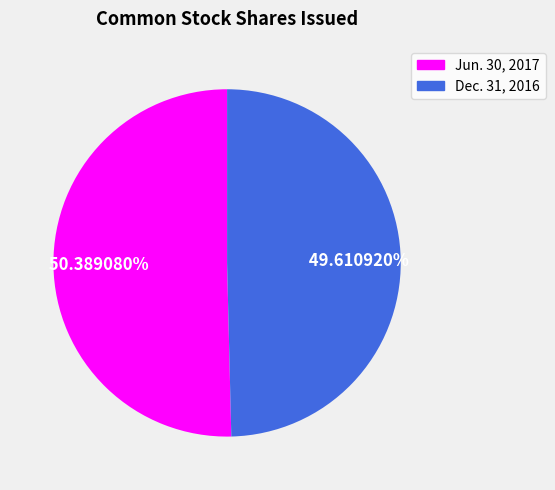

Which category has the biggest portion of the pie?

Jun. 30, 2017